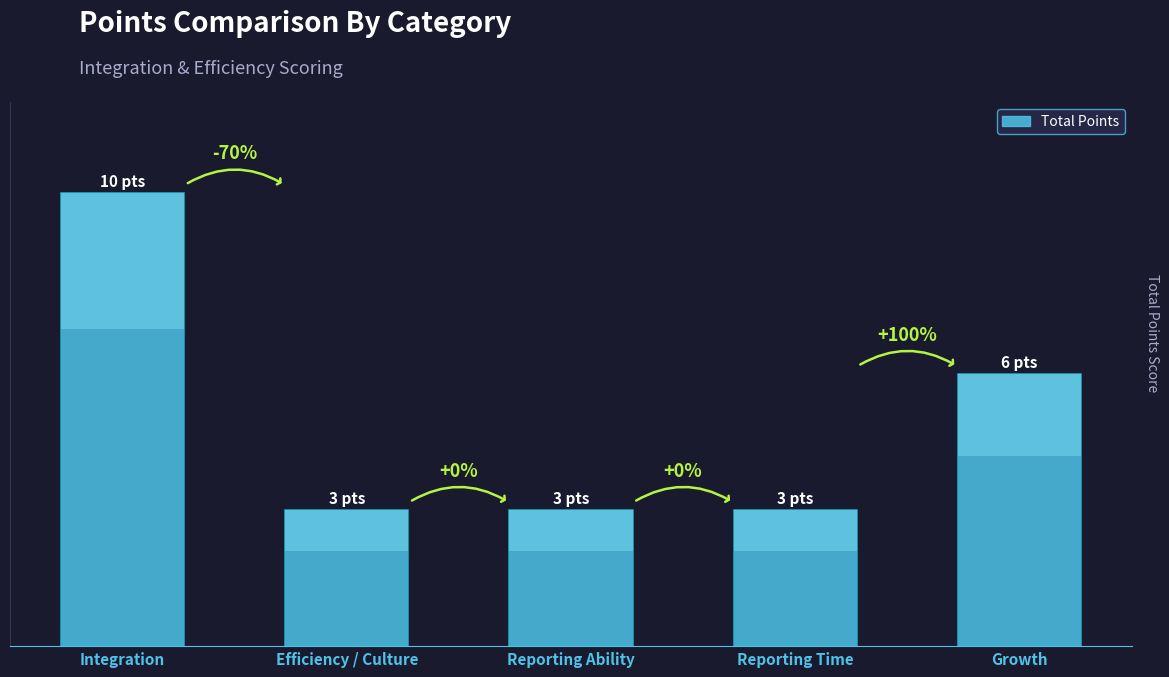

What is the sum of the values at Integration and Efficiency / Culture?

13